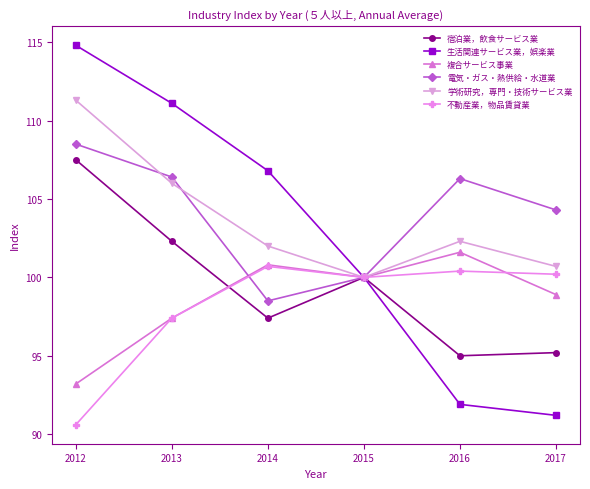

At how many categories does at least one series exceed 106?

4